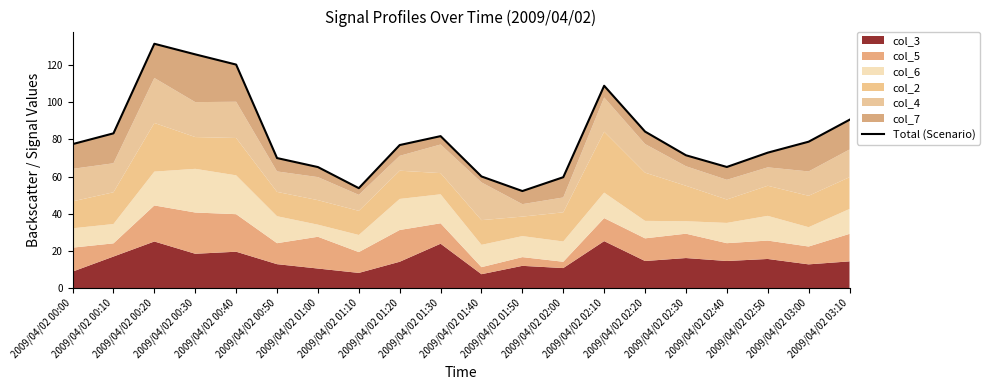

At which category does the chart reach its minimum across all series?

2009/04/02 01:50